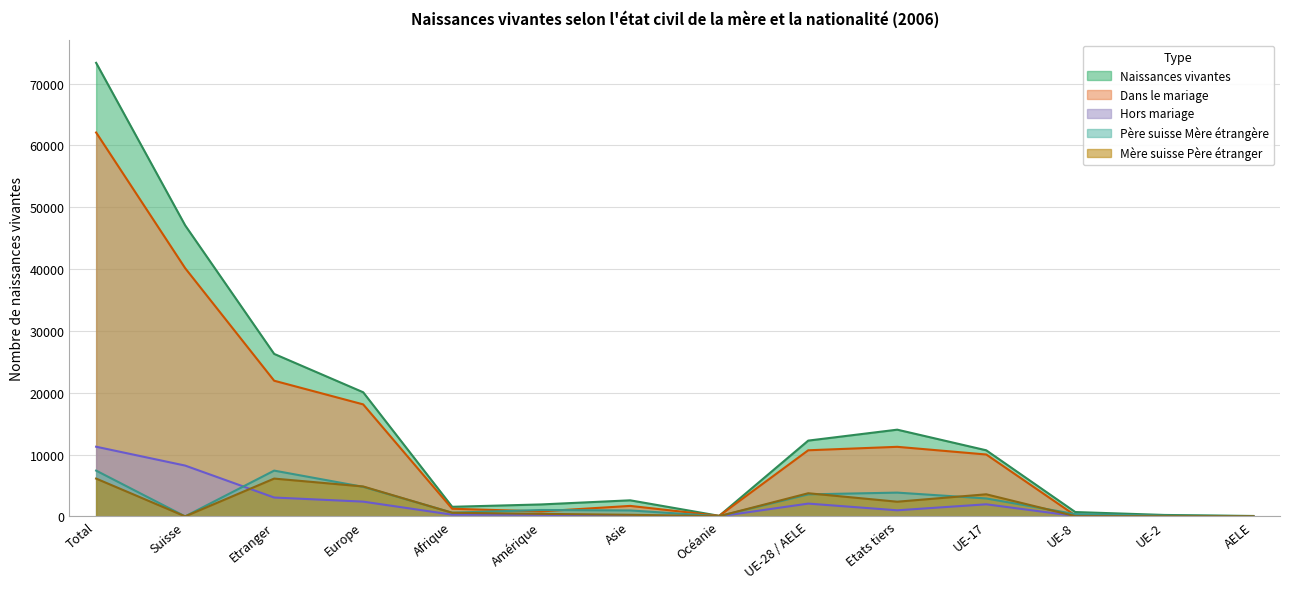

What is the label of the 4th point from the left?

Europe